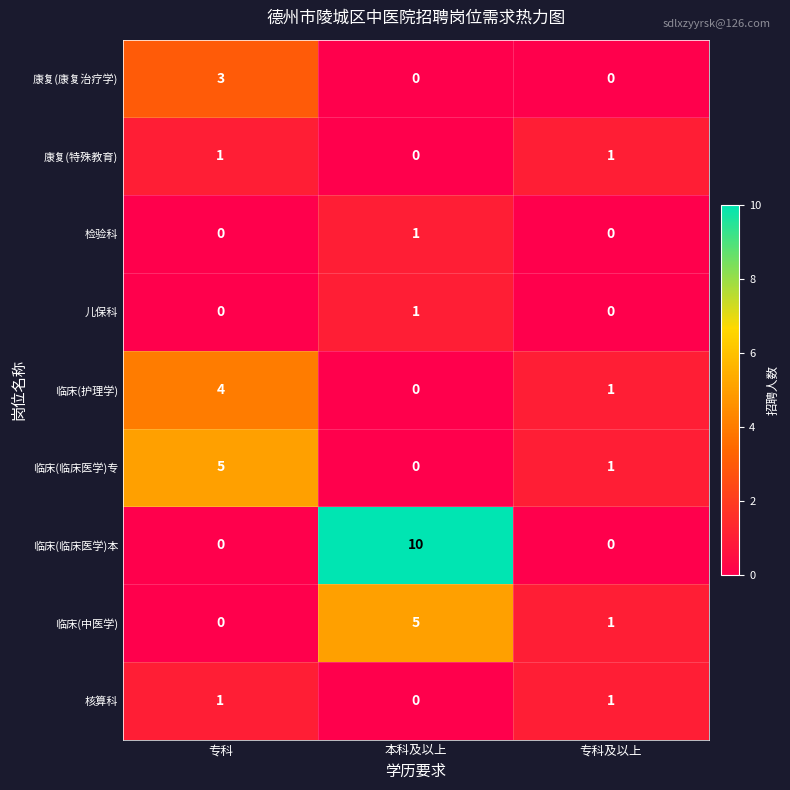

Reading right to left, transcribe all the data shown in this chart.

康复(康复治疗学): 0	0	3
康复(特殊教育): 1	0	1
检验科: 0	1	0
儿保科: 0	1	0
临床(护理学): 1	0	4
临床(临床医学)专: 1	0	5
临床(临床医学)本: 0	10	0
临床(中医学): 1	5	0
核算科: 1	0	1